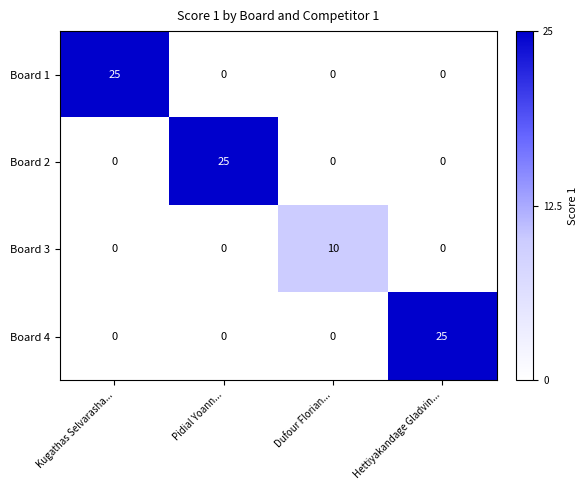

At which label does Board 4 reach its peak?

Hettiyakandage Gladvin...